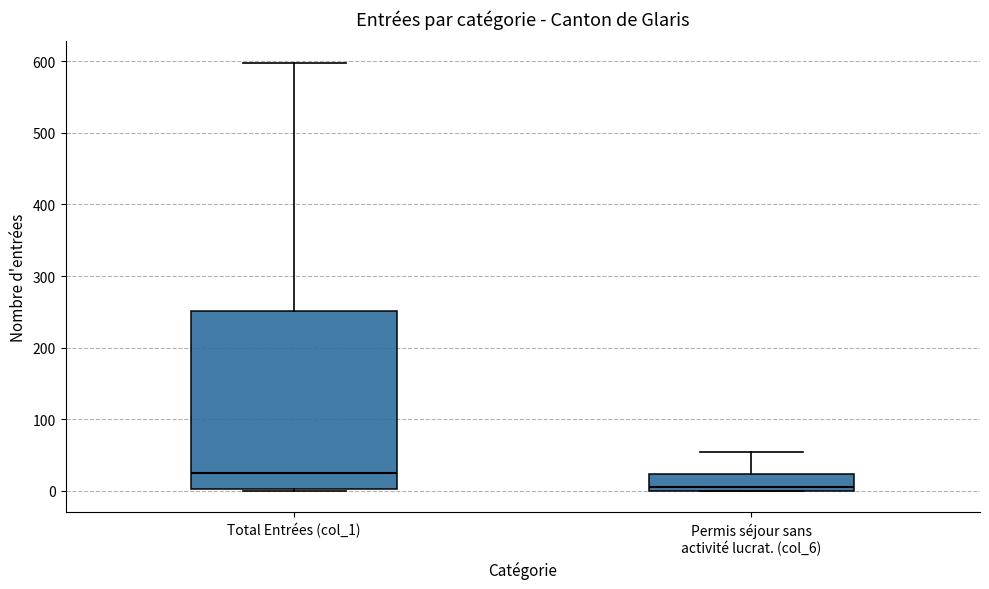

Reading left to right, read every box against the y-axis: the position of its median line, the range the box covers, and the ends of its whiskers. The values are not printed on the chart, so give them approximately, as read against the axis.

Total Entrées (col_1): median 30, box 0 to 250, whiskers 0 to 600
Permis séjour sans activité lucrat. (col_6): median 10, box 0 to 20, whiskers 0 to 60